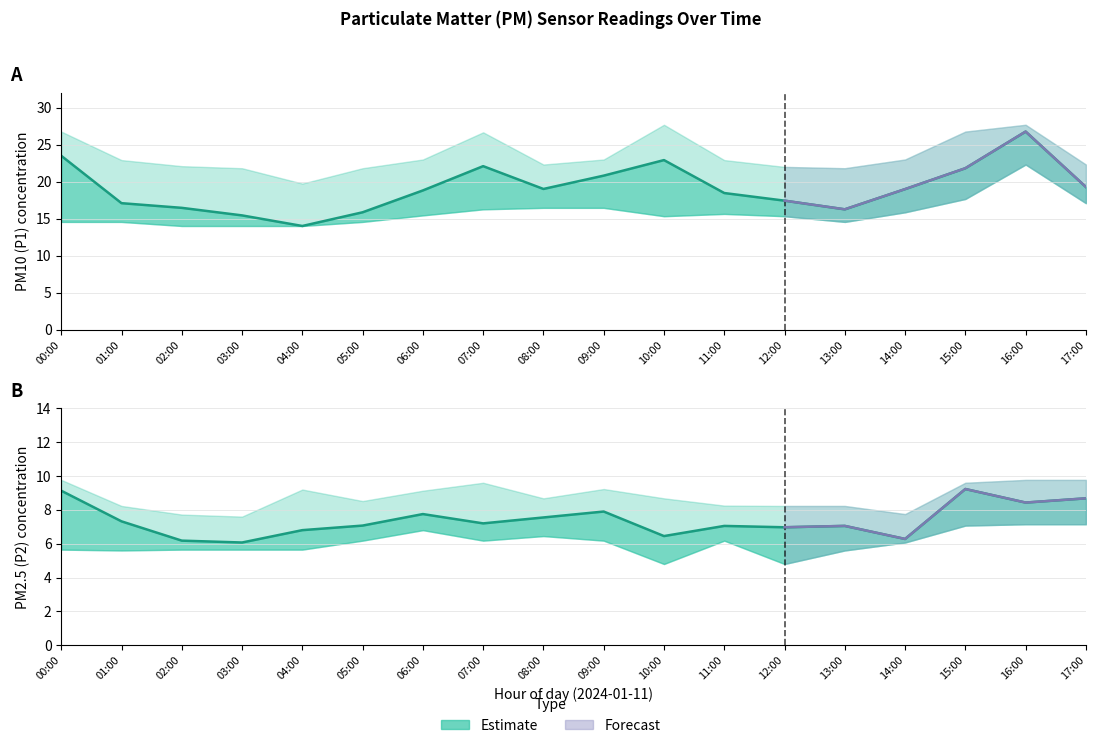

How many interior local valleys does the P1_upper series have?

3